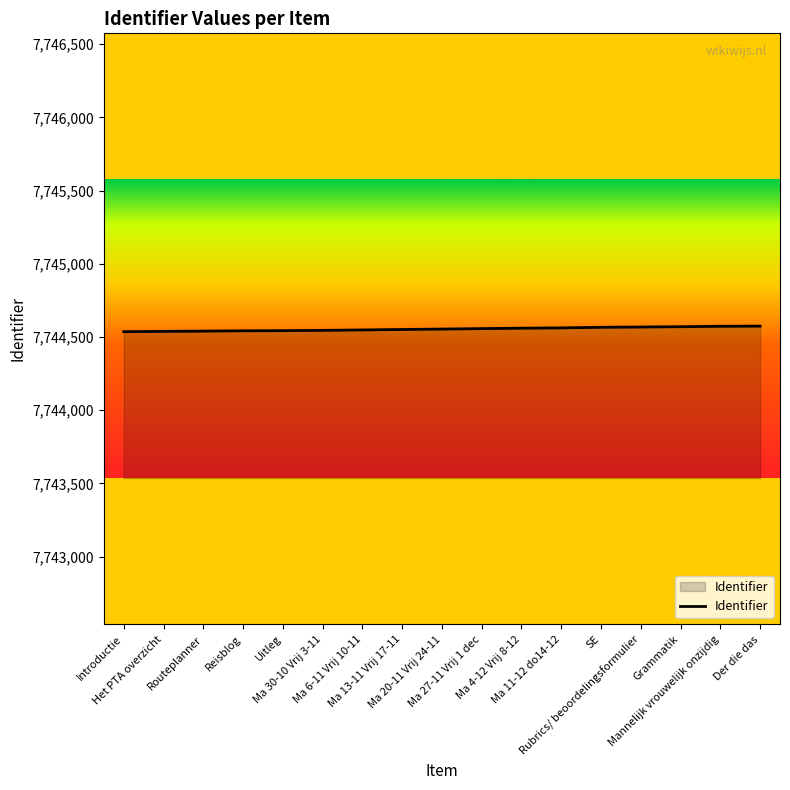

What is the minimum value shown in the chart?

7744536